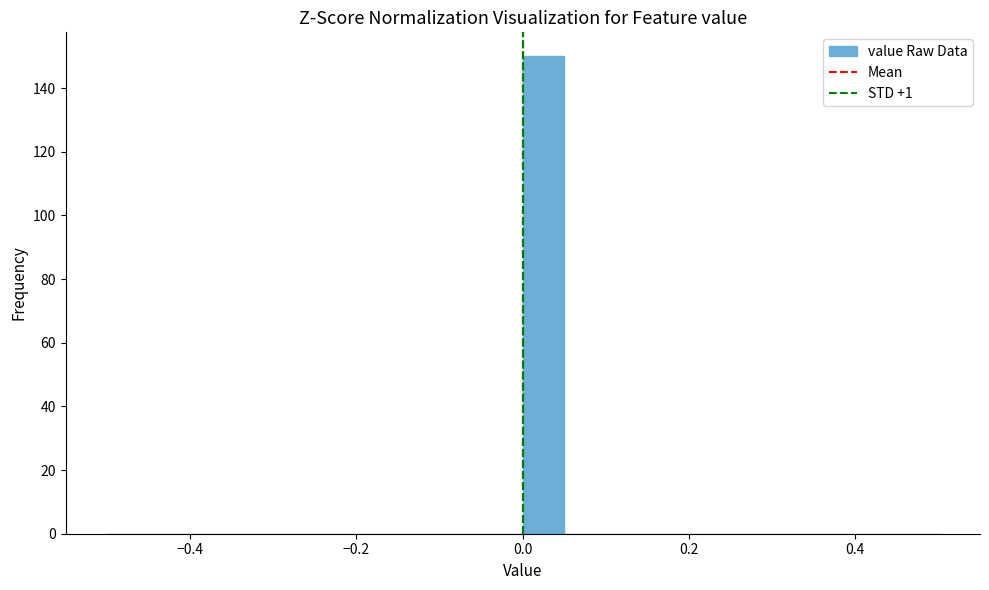

Read against the x-axis, roughly where is the centre of the tallest bar?

0.02